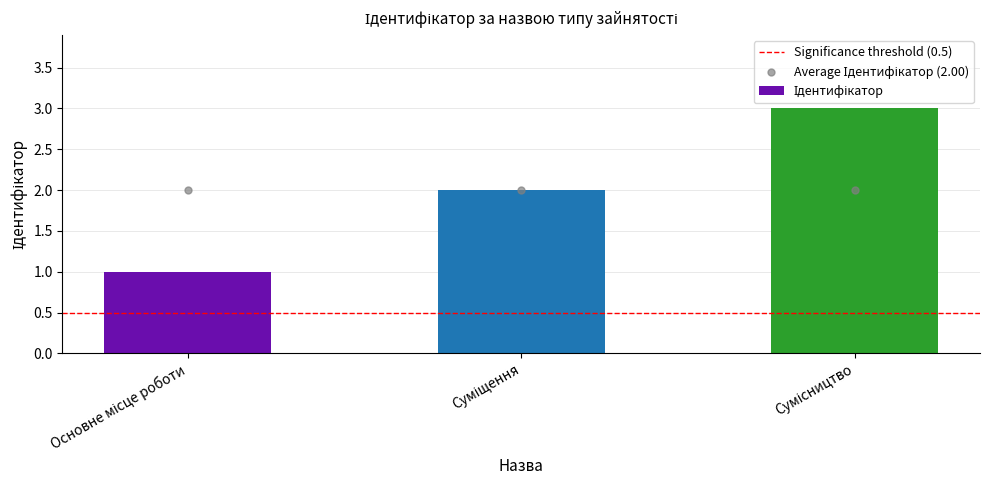

Count the values in the range 1 to 3.

3